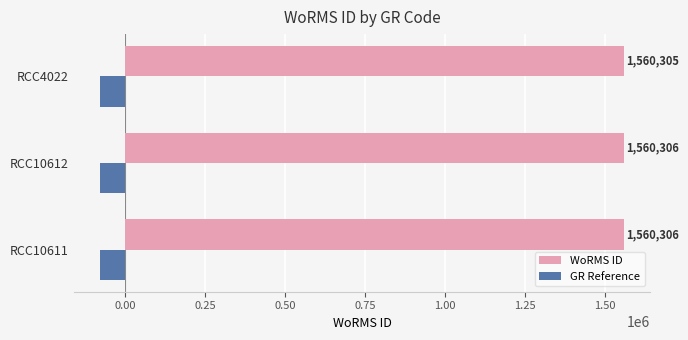

What is the difference between the maximum and minimum values in the WoRMS ID series?

1.0